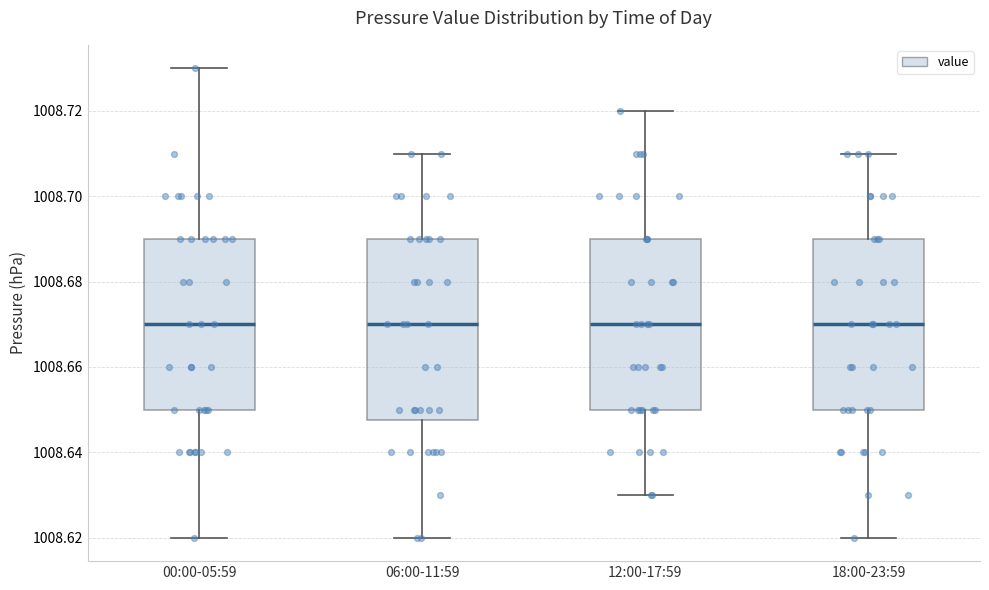

Reading left to right, transcribe this box plot: for each box, give where its median line is, the range the box spans, and where its two whiskers end, as read against the y-axis. The values are not printed on the chart, so give them approximately, as read against the axis.

00:00-05:59: median 1008.670, box 1008.650 to 1008.690, whiskers 1008.620 to 1008.730
06:00-11:59: median 1008.670, box 1008.648 to 1008.690, whiskers 1008.620 to 1008.710
12:00-17:59: median 1008.670, box 1008.650 to 1008.690, whiskers 1008.630 to 1008.720
18:00-23:59: median 1008.670, box 1008.650 to 1008.690, whiskers 1008.620 to 1008.710